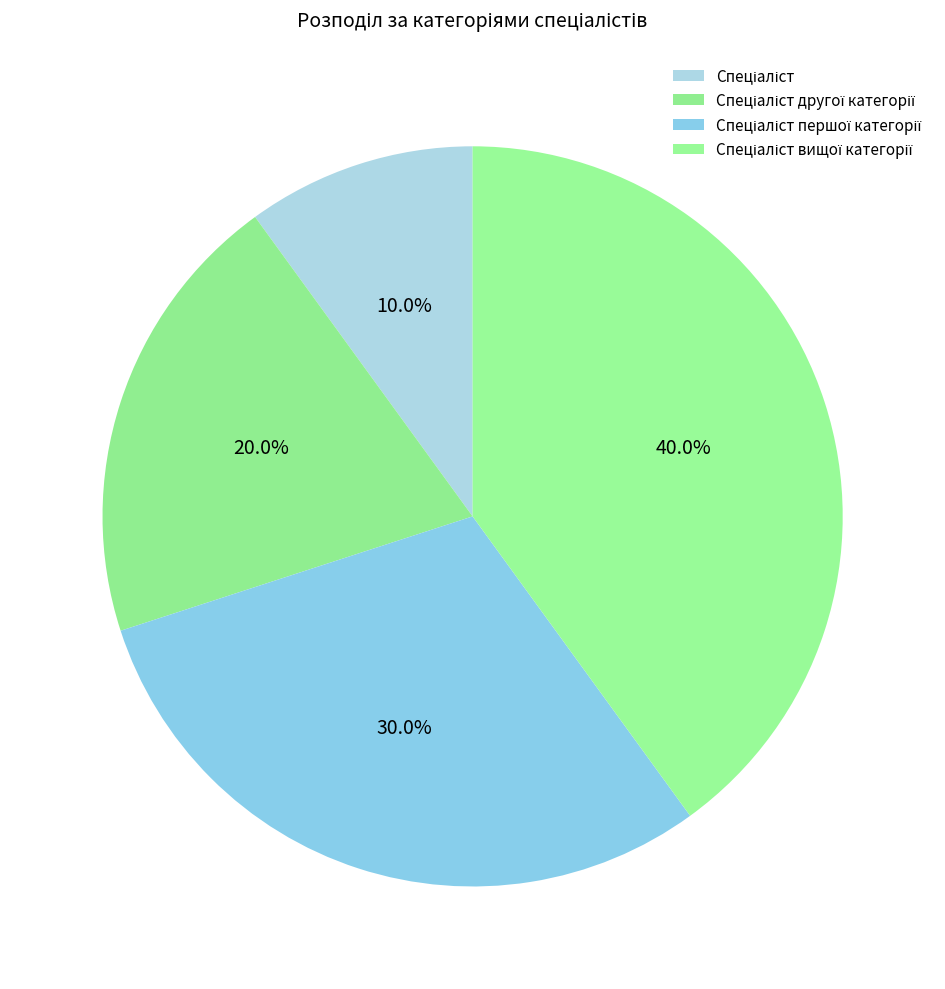

To the nearest percent, what portion does Спеціаліст represent?

10%